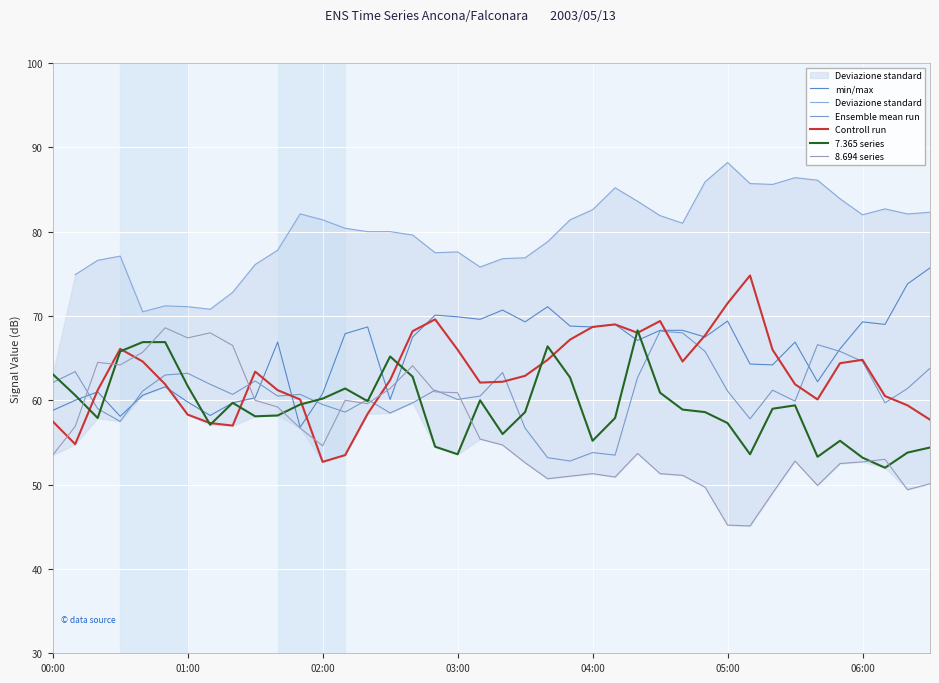

The value of min/max at 04:00 is 68.7. True or false?

True